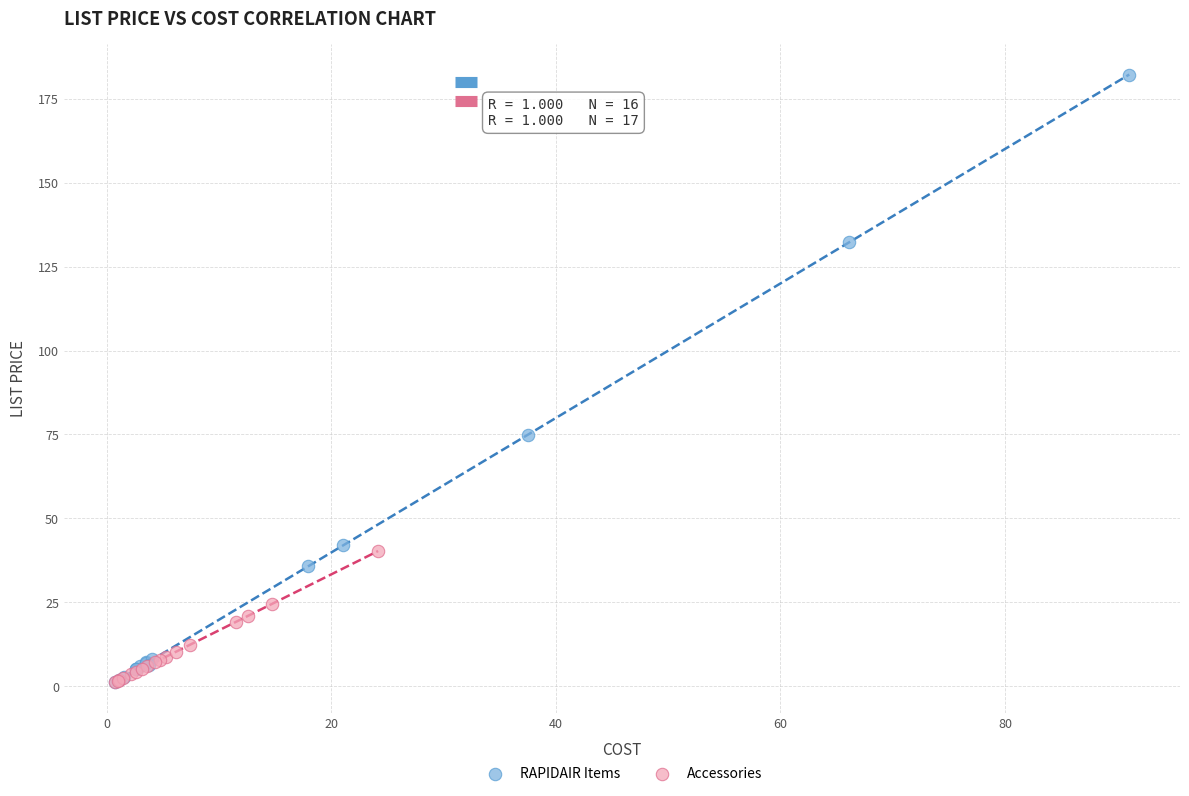

Which series has the largest Y range (max minus min)?

RAPIDAIR Items